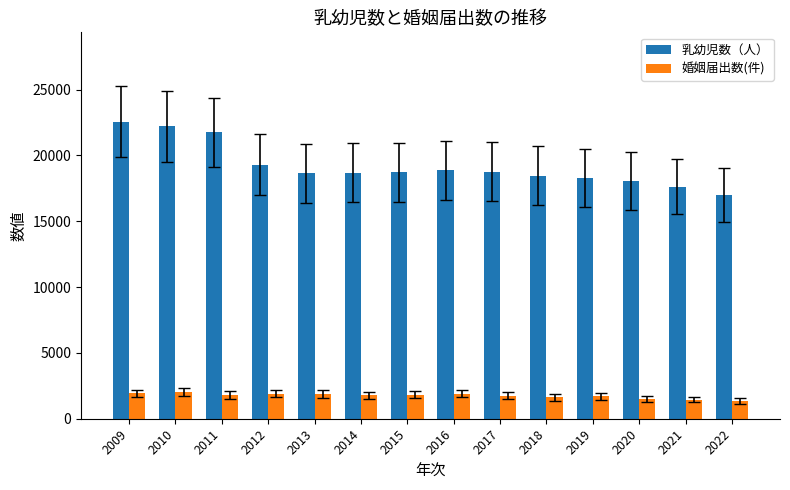

Rank the series by their maximum value, from lowest to highest.

婚姻届出数(件), 乳幼児数（人）